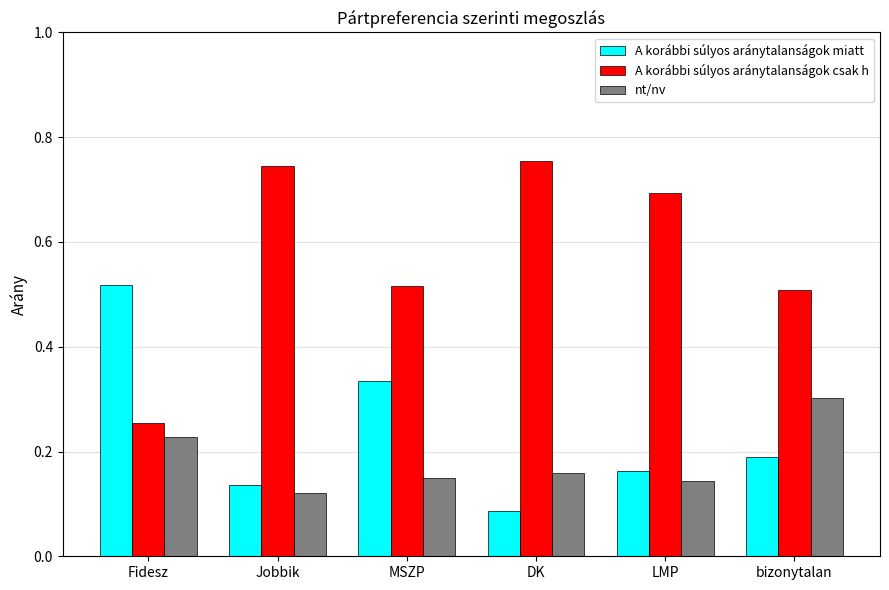

The A korábbi súlyos aránytalanságok csak h series shows 1.1 at DK. True or false?

False